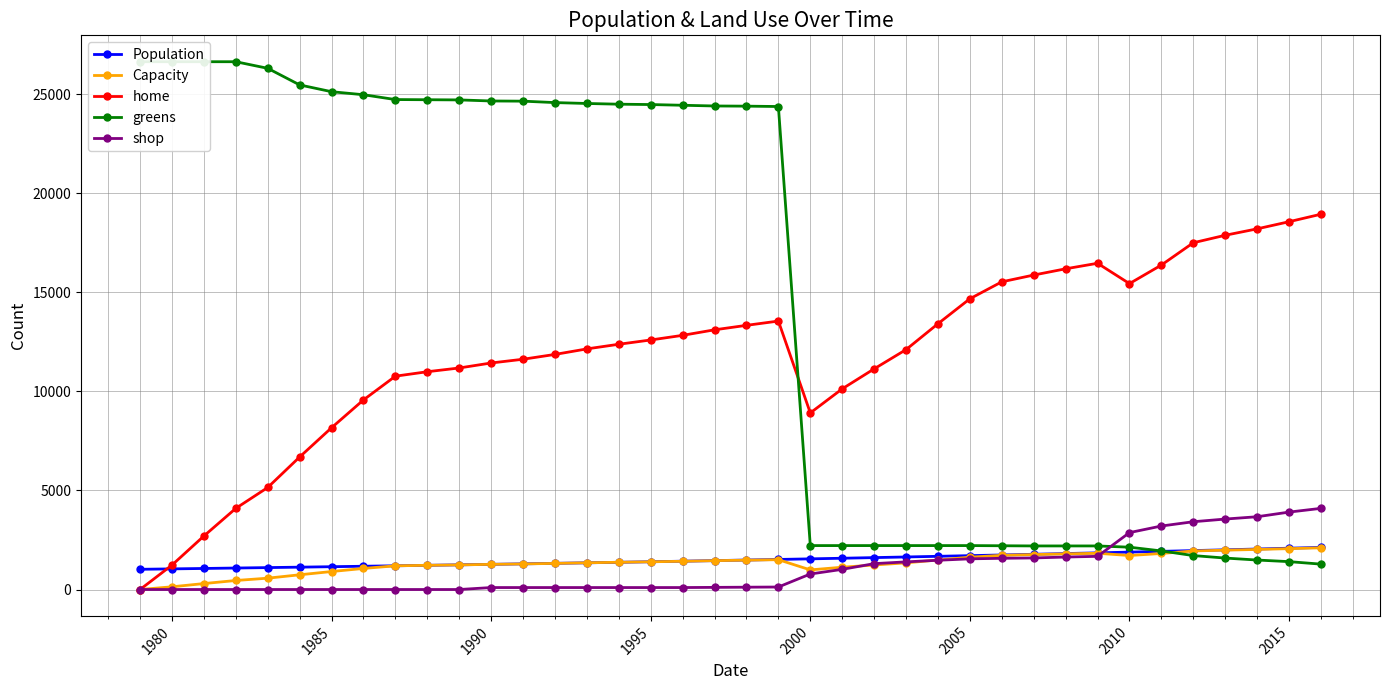

What is the minimum value for Population?

1020